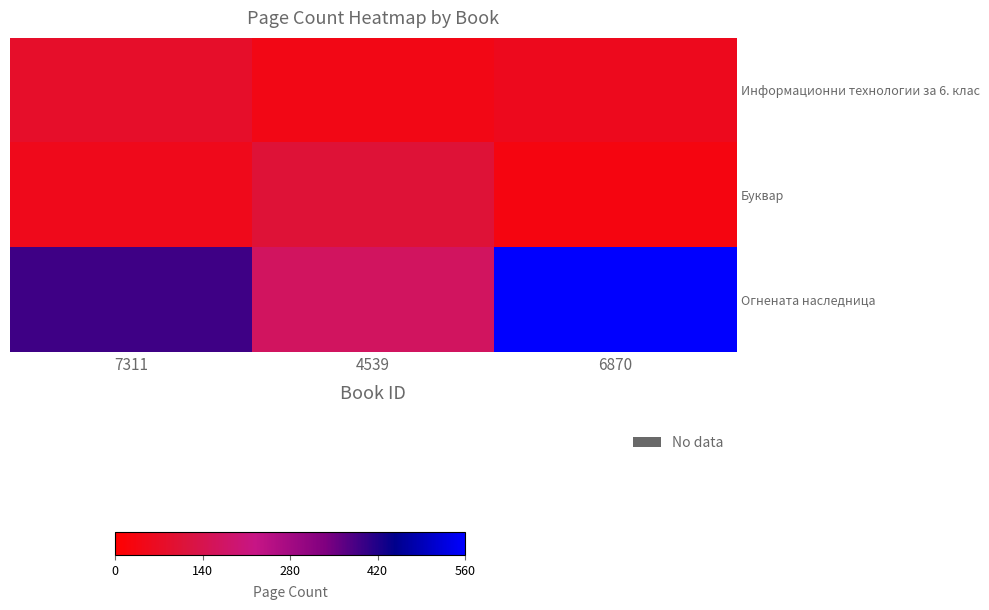

Reading left to right, transcribe all the data shown in this chart.

Информационни технологии за 6. клас: 7311=80.0	4539=40.0	6870=56.0
Буквар: 7311=52.0	4539=104.0	6870=31.2
Огнената наследница: 7311=392.0	4539=168.0	6870=560.0